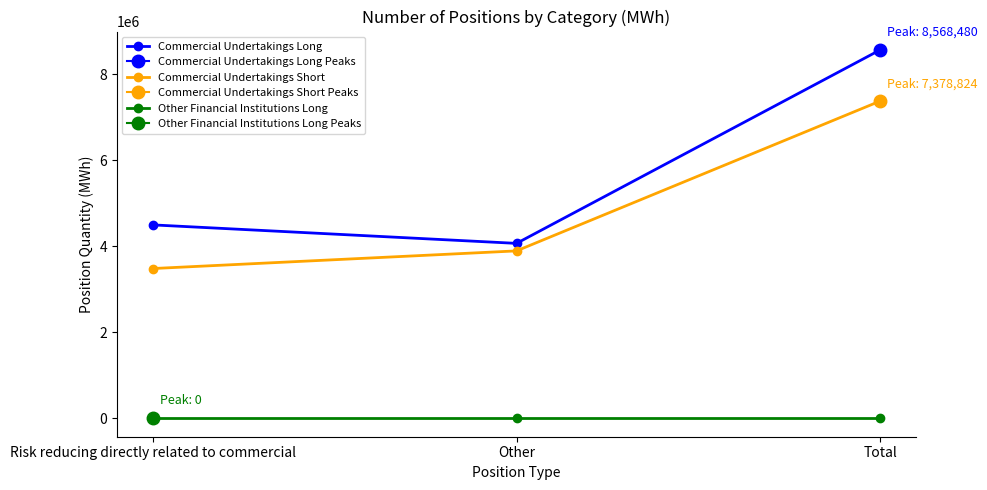

Is the value of Other Financial Institutions Long at Risk reducing directly related to commercial greater than the value of Commercial Undertakings Long at Other?

No